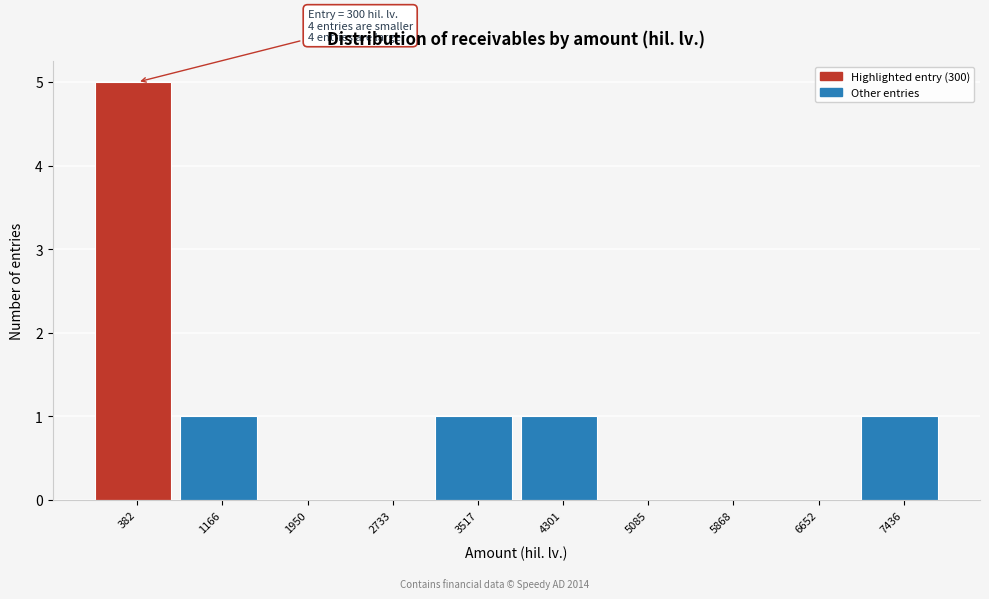

Over which range of the x-axis is the bar tallest?

0 to 800